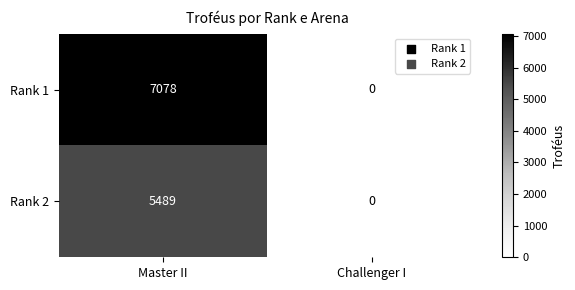

Reading left to right, what are all the values shown in this chart?

Rank 1: Master II=7078	Challenger I=0
Rank 2: Master II=5489	Challenger I=0